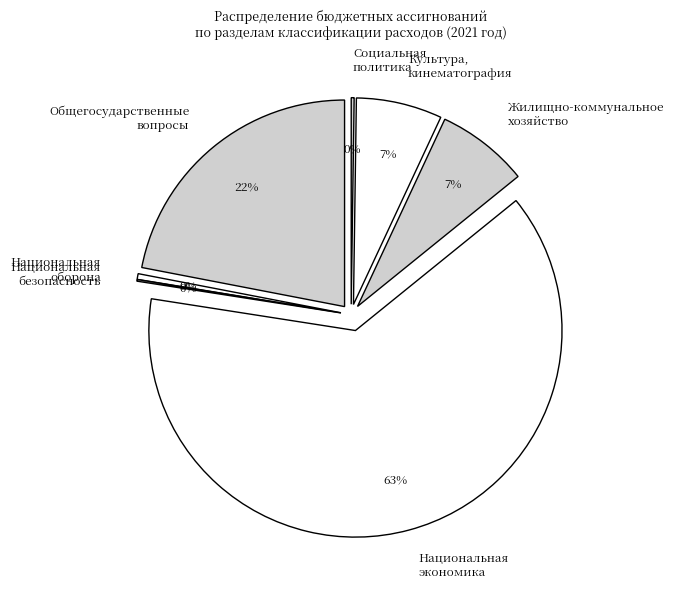

How many segments does this pie chart have?

7